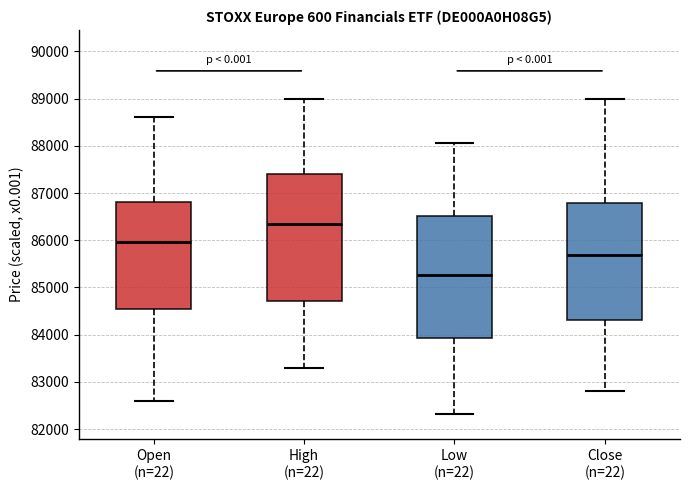

Reading left to right, transcribe this box plot: for each box, give where its median line is, the range the box spans, and where its two whiskers end, as read against the y-axis. The values are not printed on the chart, so give them approximately, as read against the axis.

Open (n=22): median 86000, box 84500 to 86800, whiskers 82600 to 88600
High (n=22): median 86300, box 84700 to 87400, whiskers 83300 to 89000
Low (n=22): median 85300, box 83900 to 86500, whiskers 82300 to 88100
Close (n=22): median 85700, box 84300 to 86800, whiskers 82800 to 89000